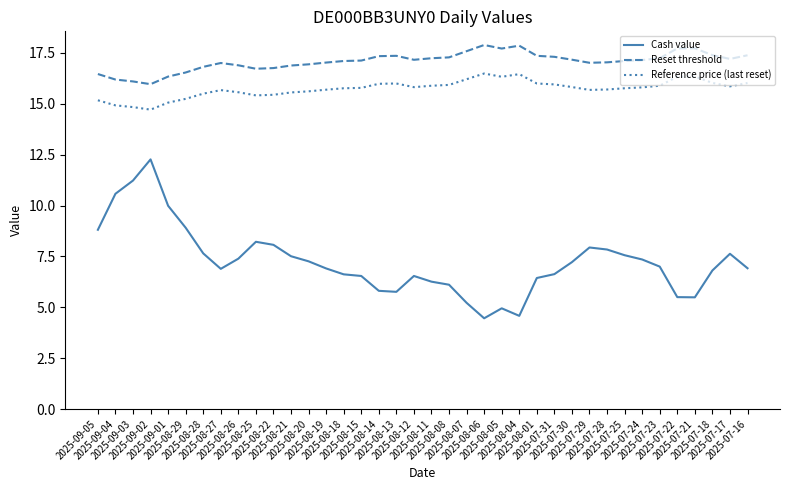

True or false: Cash value and Reset threshold cross at least once.

False